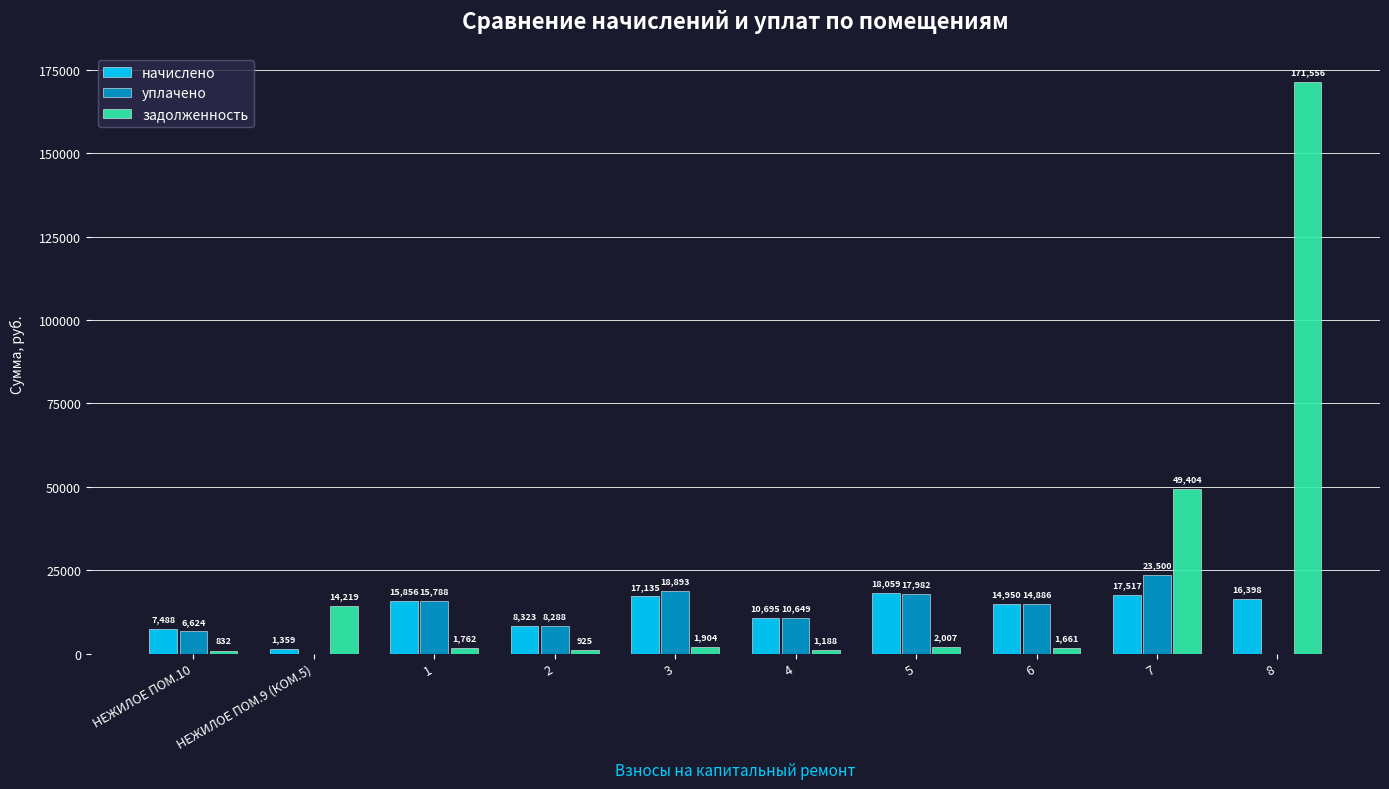

Is the value of задолженность at НЕЖИЛОЕ ПОМ.9 (КОМ.5) greater than the value of начислено at 5?

No